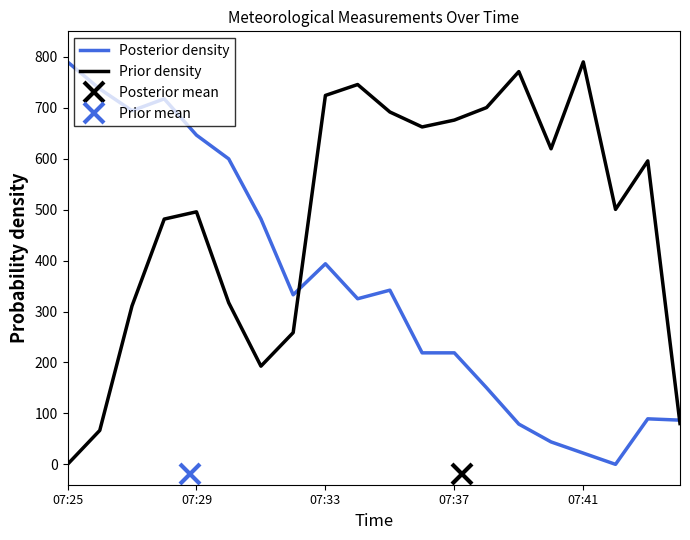

List the series in order of their overall mean, lowest first.

Posterior density, Prior density